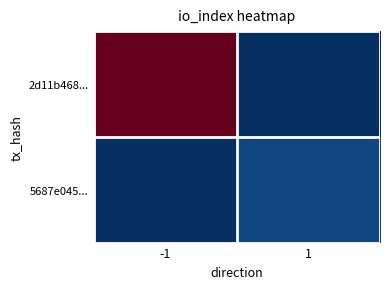

Which series changed the most between -1 and 1?

2d11b468...